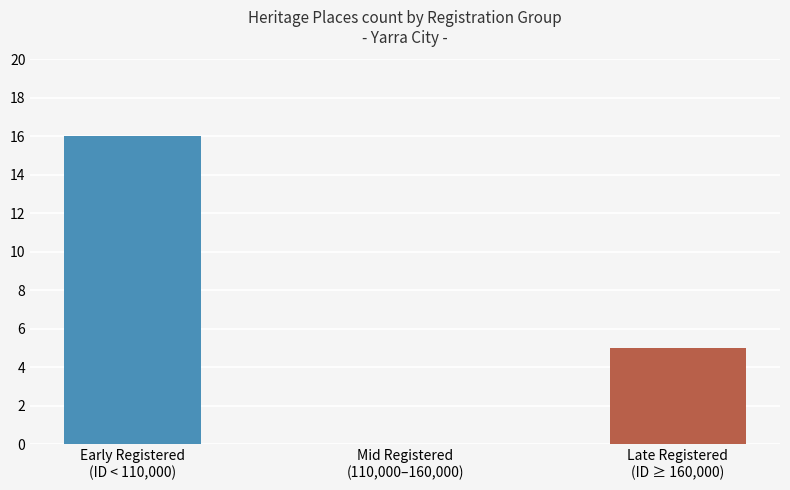

What is the approximate value at Early Registered
(ID < 110,000), to the nearest 10?

20